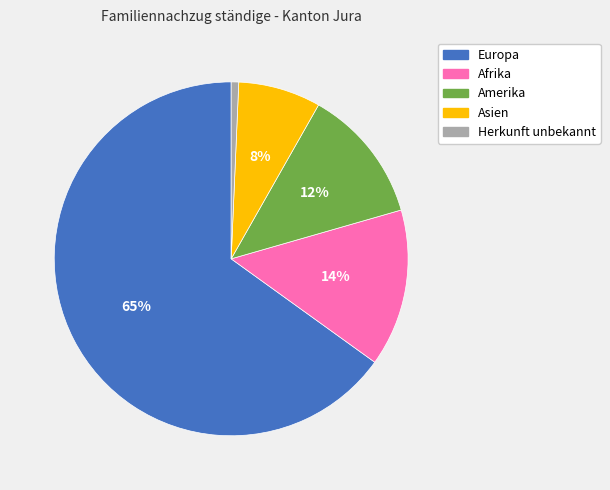

To the nearest percent, what is the difference between the Afrika and Amerika slice percentages?

2%